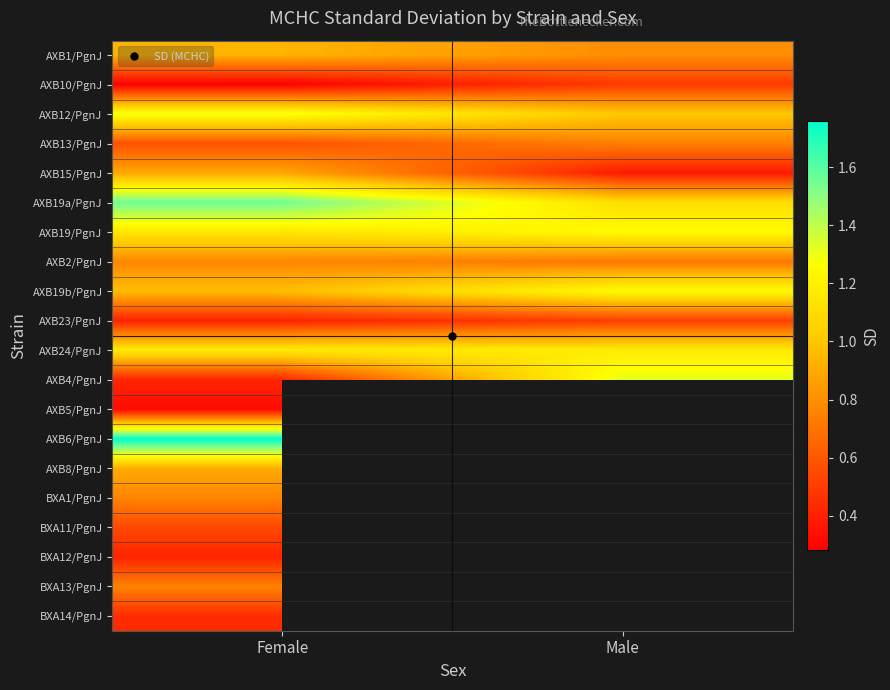

At which category is the sum across all series the highest?

Female